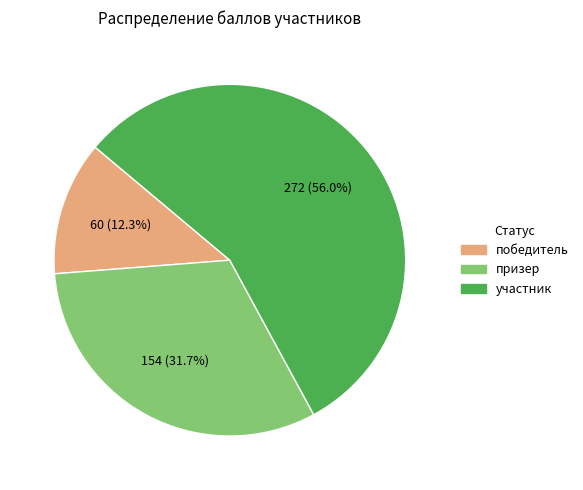

How many slices are in this pie chart?

3